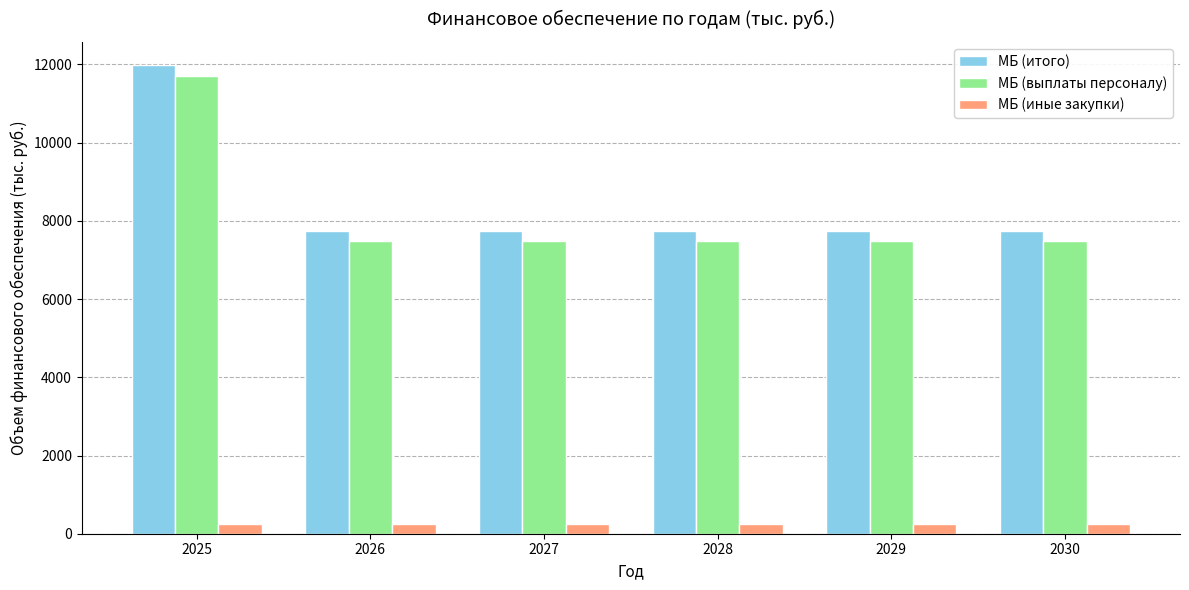

What is the value of the МБ (выплаты персоналу) bar at the 6th from the left?

7491.0